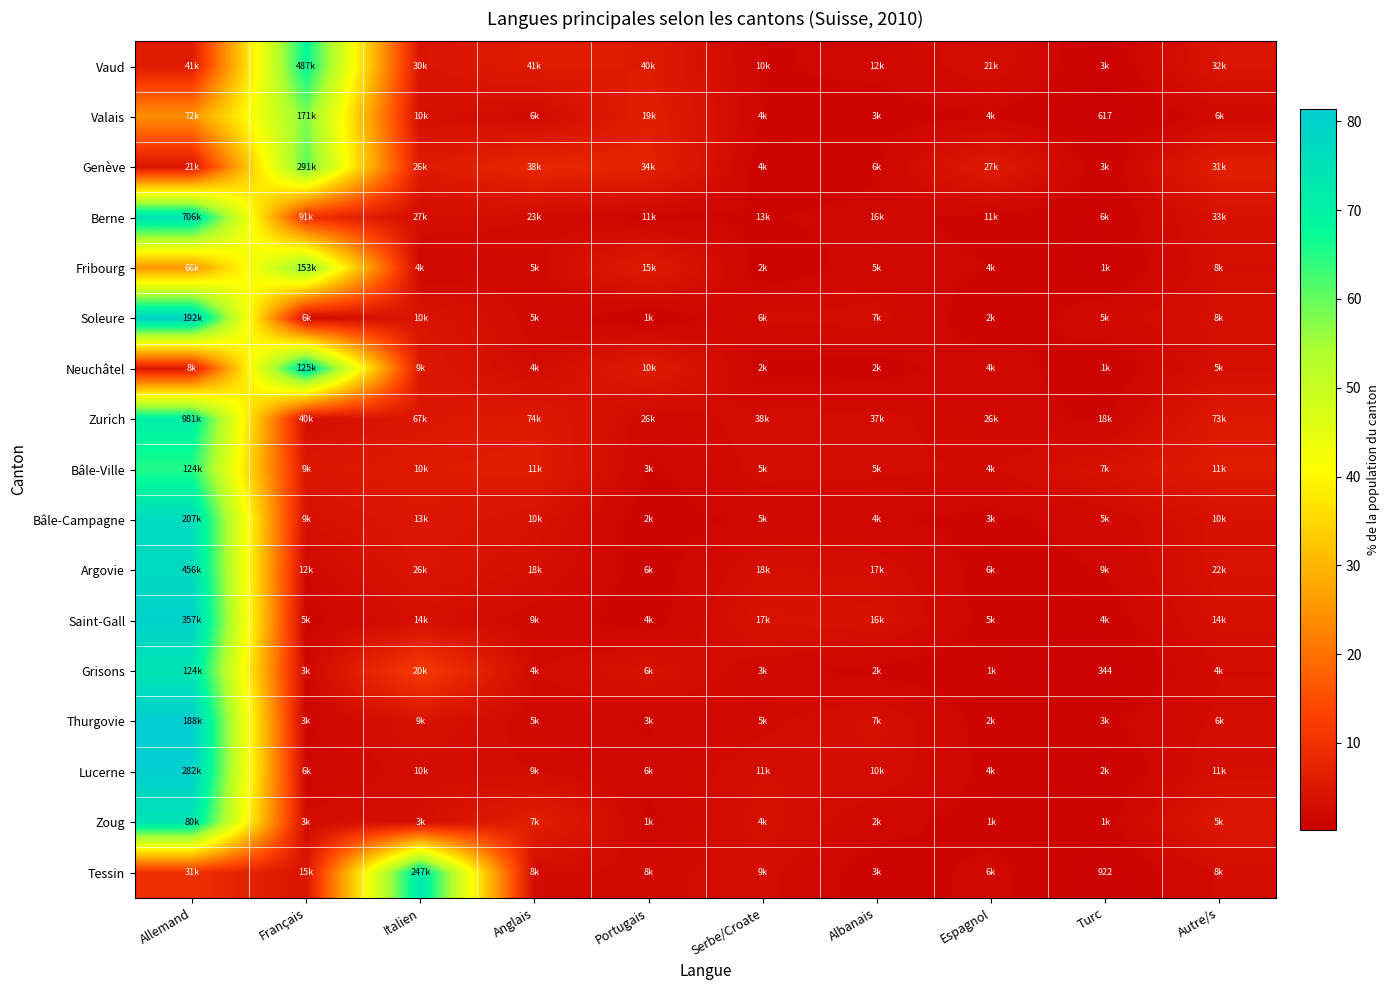

How many data points in Fribourg are above 2?

5